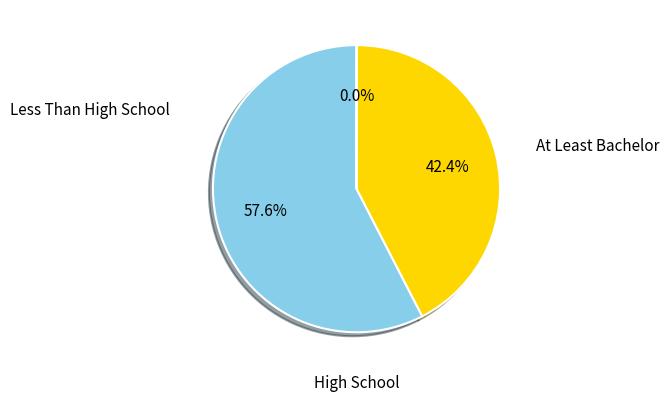

Does any single category account for the majority?

Yes